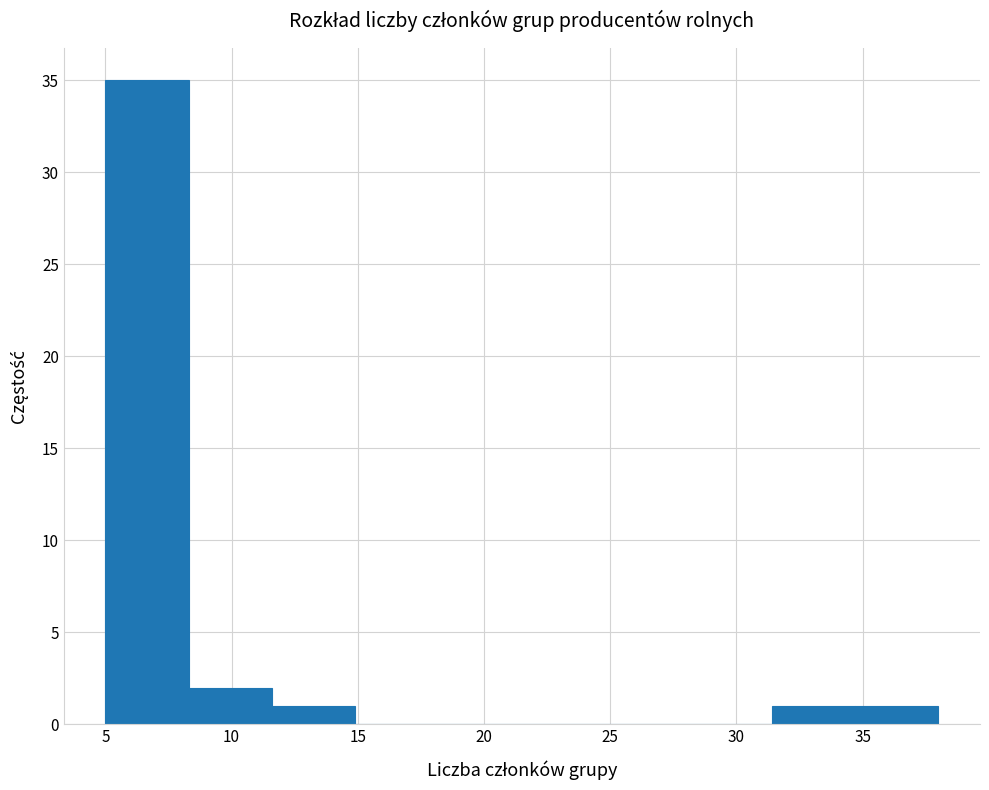

Reading left to right, list every bar in this chart as the range it spans on the x-axis followed by its height. Neither the bar edges nor the heights are printed on the chart, so give them approximately, as read against the axes.

5.0 to 8.3: 35
8.3 to 11.6: 2
11.6 to 14.9: 1
14.9 to 18.2: 0
18.2 to 21.5: 0
21.5 to 24.8: 0
24.8 to 28.1: 0
28.1 to 31.4: 0
31.4 to 34.7: 1
34.7 to 38.0: 1